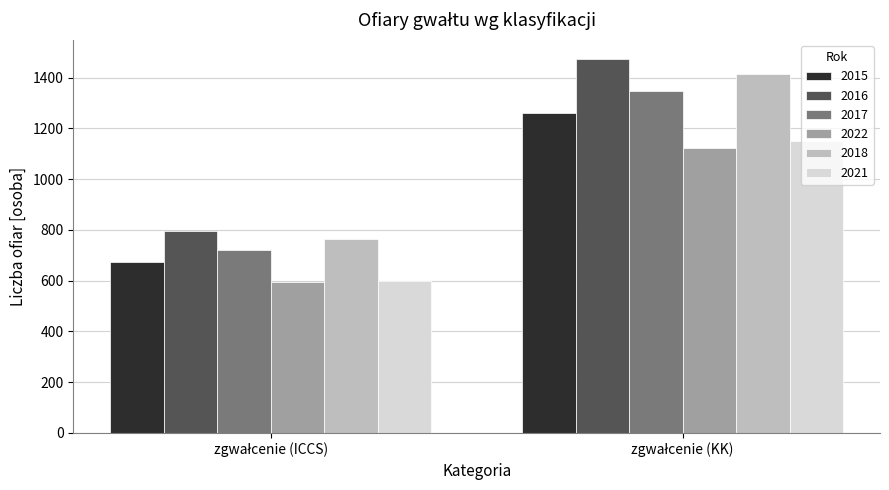

What is the average value of the 2015 series?

968